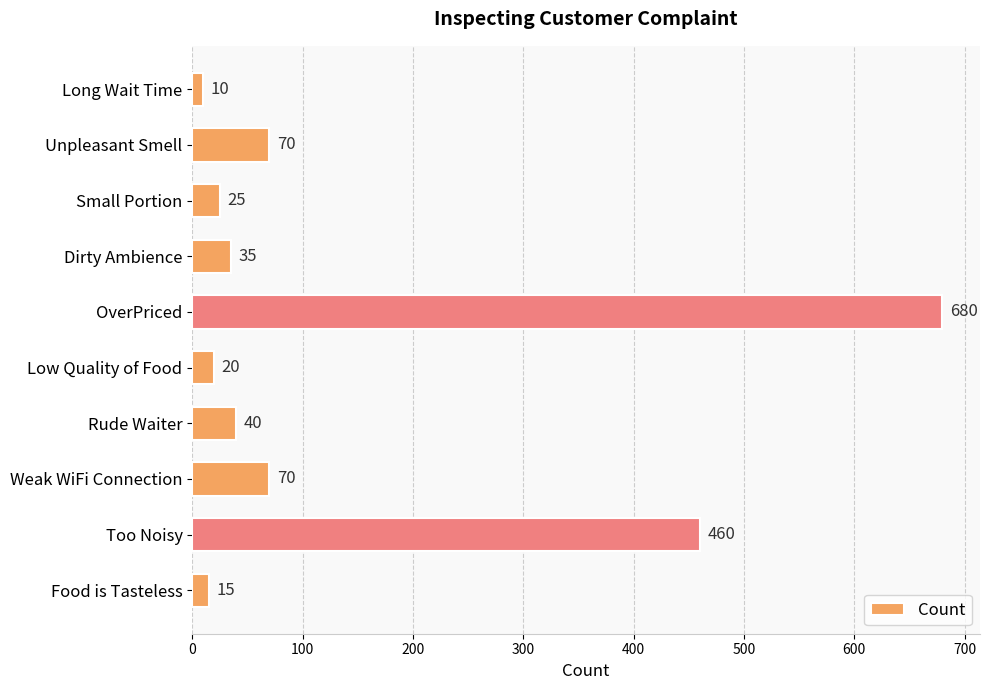

The chart shows a value of 70 at Unpleasant Smell. True or false?

True